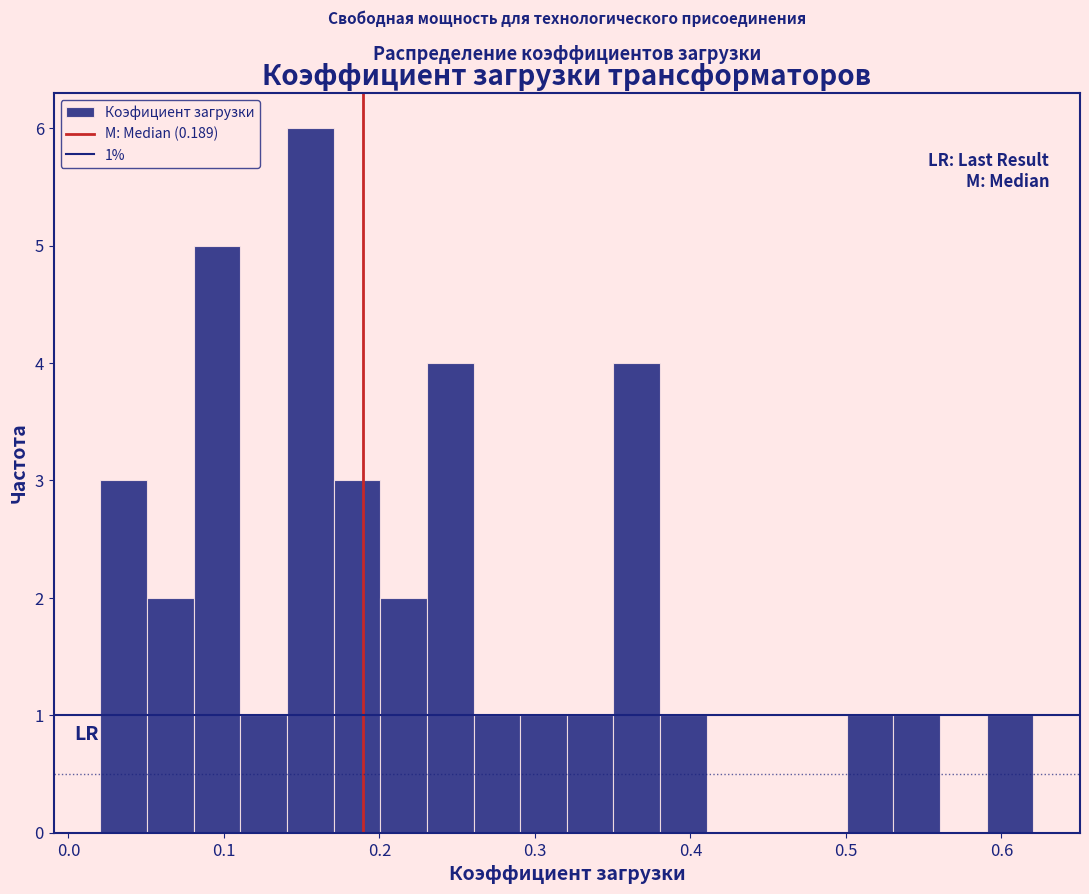

Around what value on the x-axis is the tallest bar? Give the approximate position of its centre, as read against the axis.

0.16